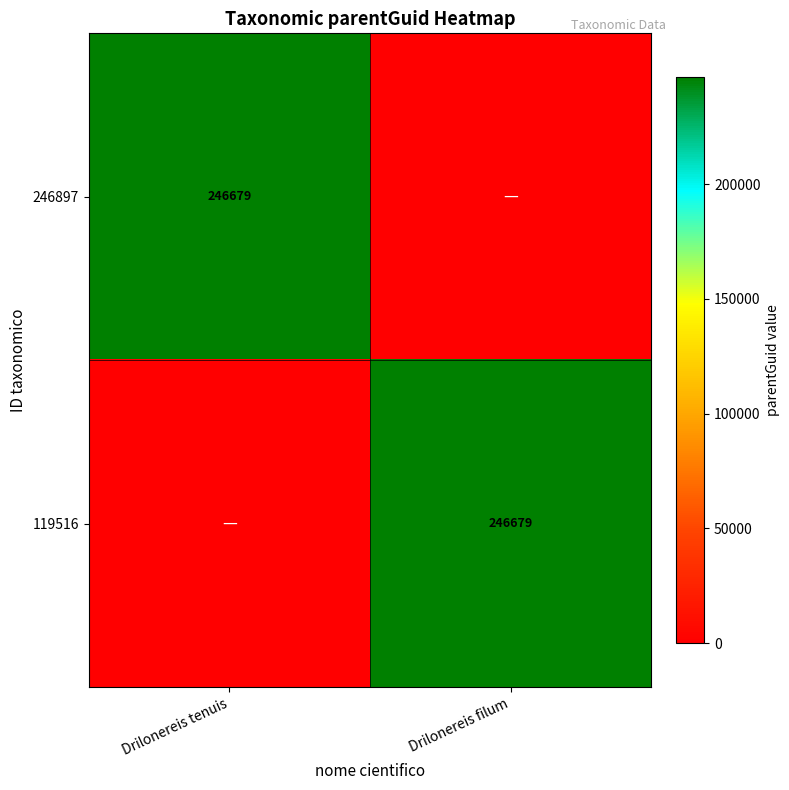

The value of 119516 at Drilonereis filum is 395861. True or false?

False